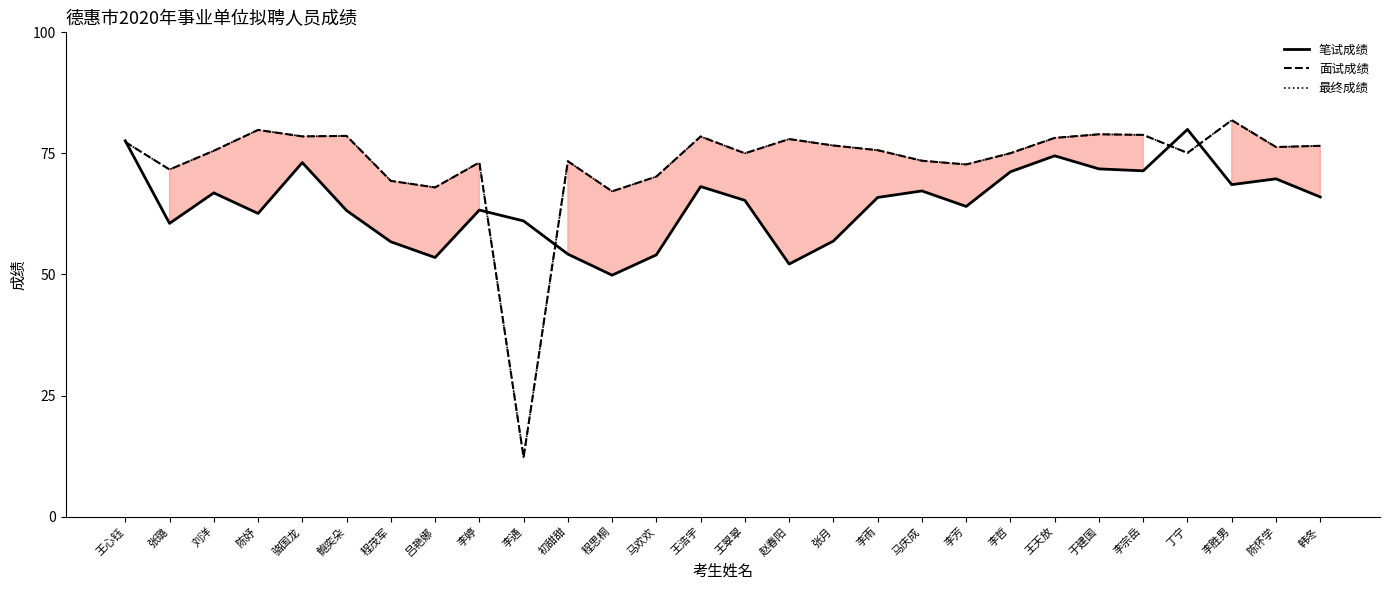

What is the difference between the highest and lowest values at 程思桐?

17.3